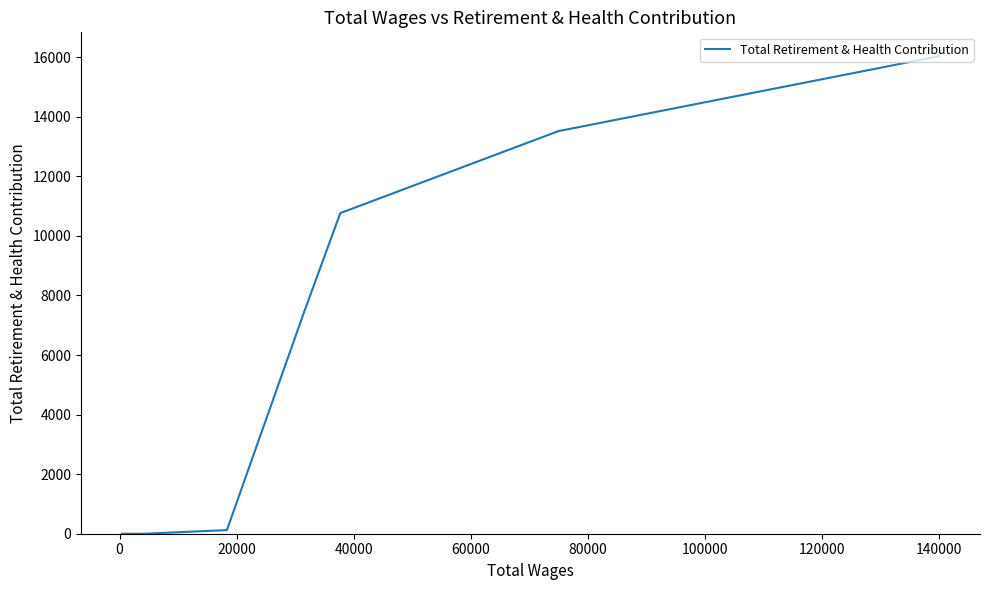

How many lines are shown in the chart?

1